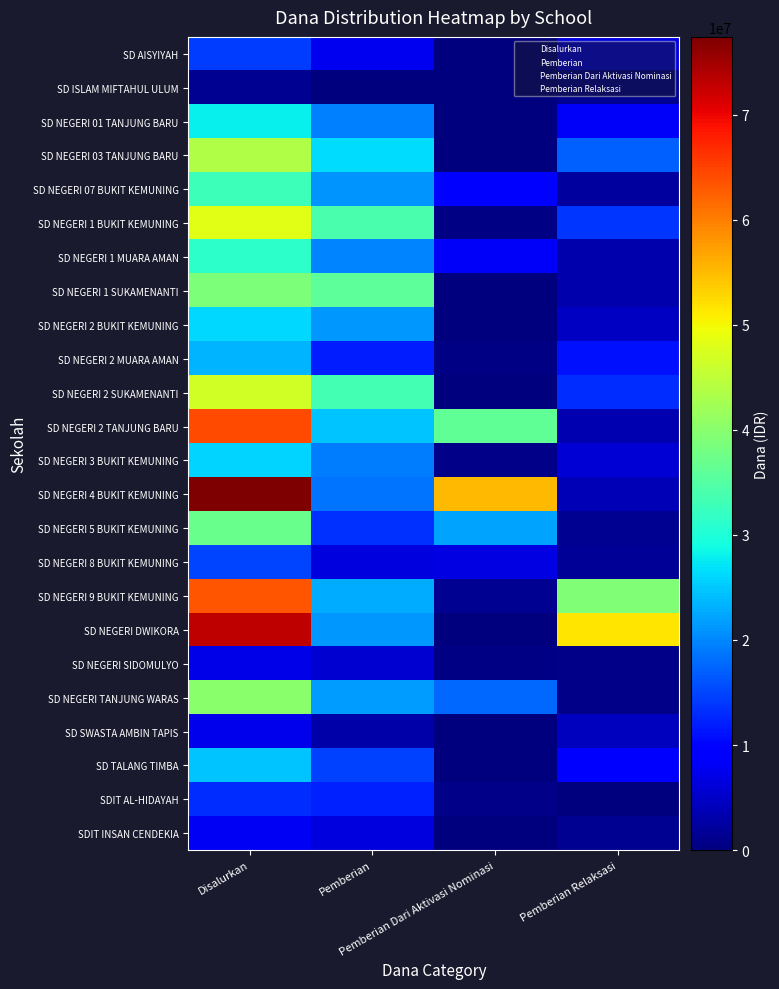

Between Disalurkan and Pemberian Dari Aktivasi Nominasi, which is larger?

Disalurkan